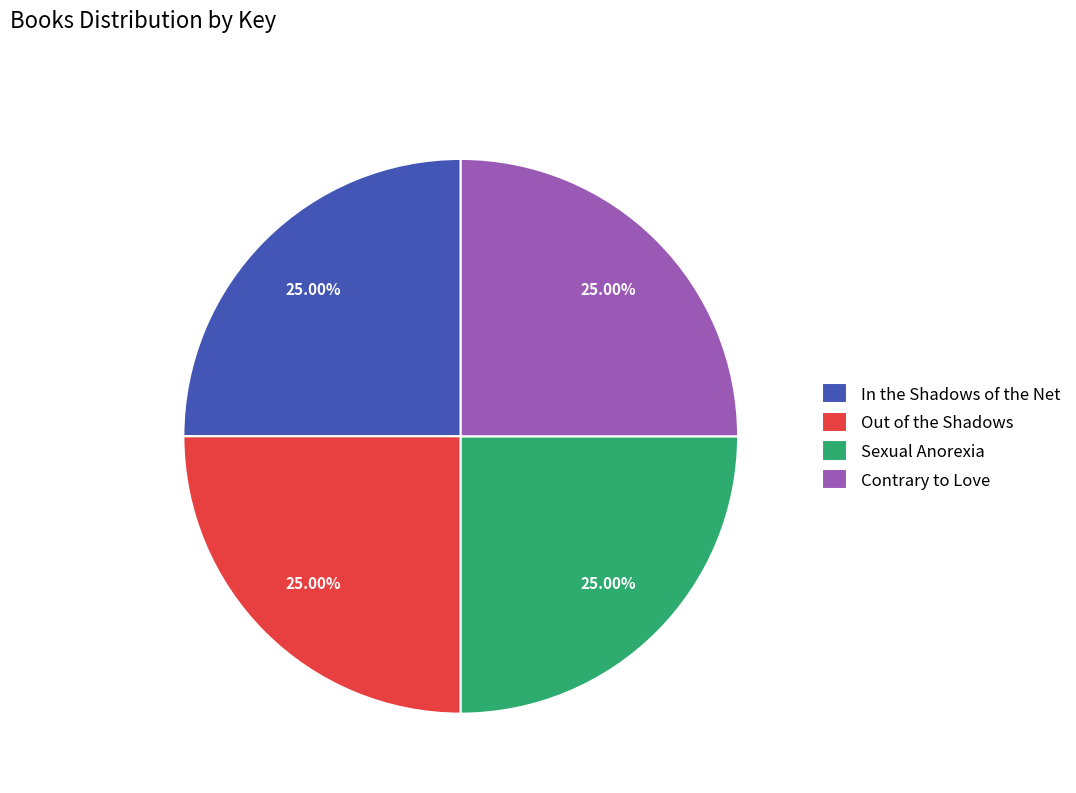

What portion of the pie excludes Out of the Shadows?

75.0%